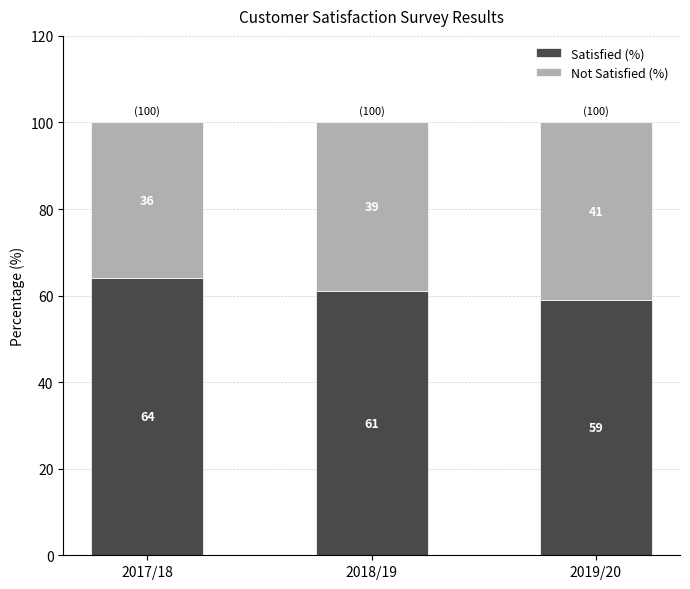

Read the Satisfied (%) value at 2019/20.

59